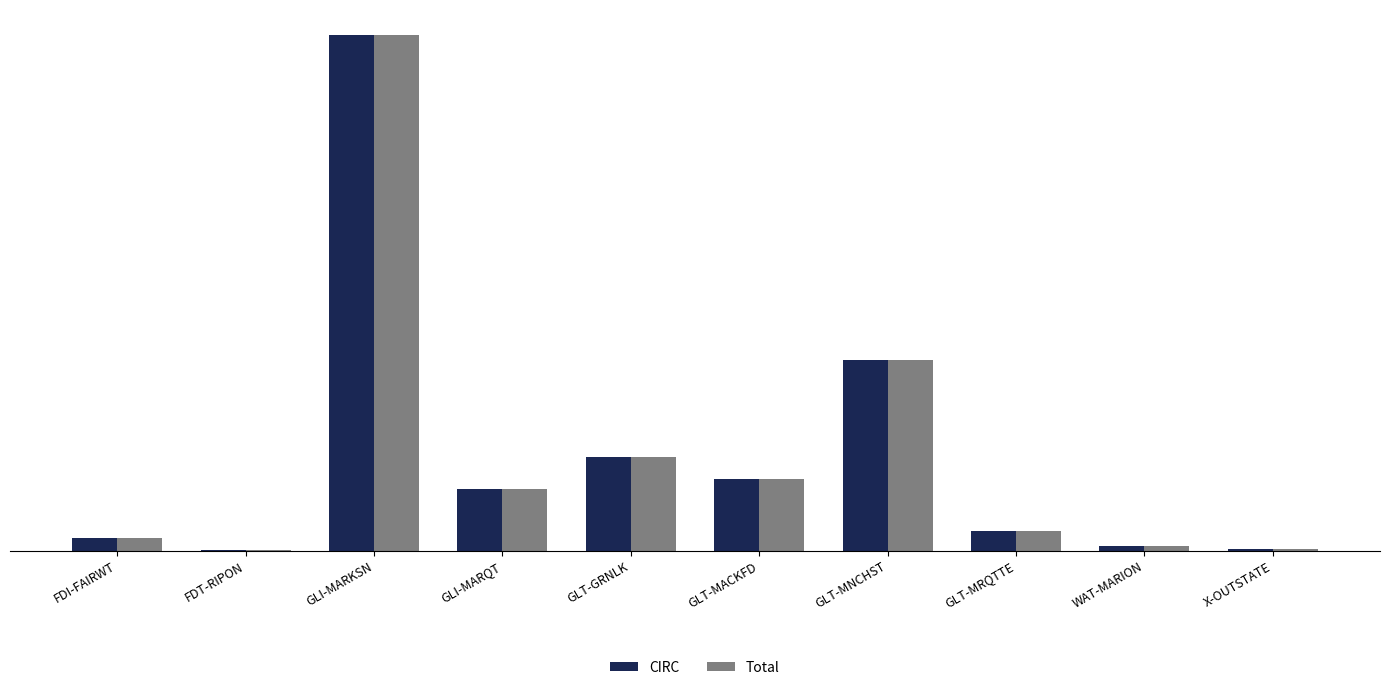

What is the total value across all series at GLI-MARQT?

198